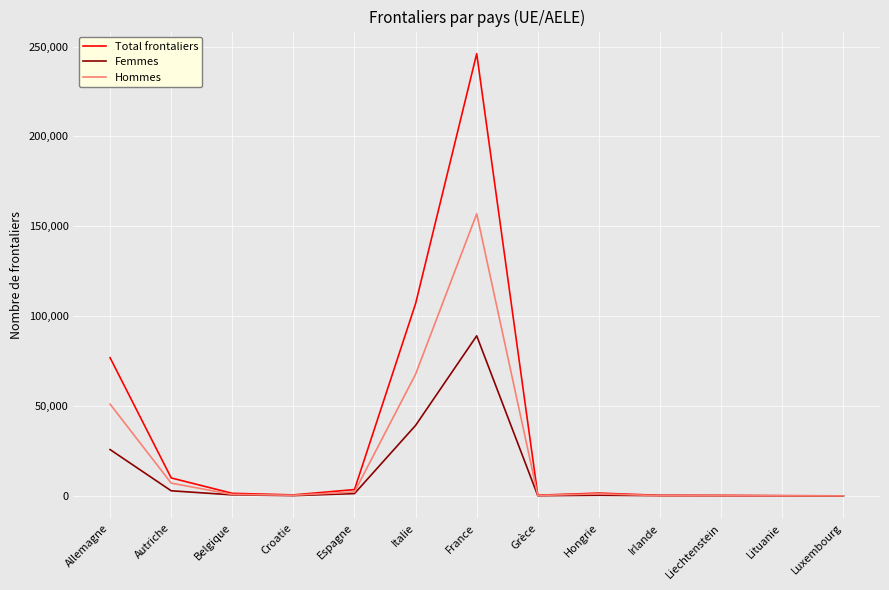

What is the sum of all Femmes values?

160206